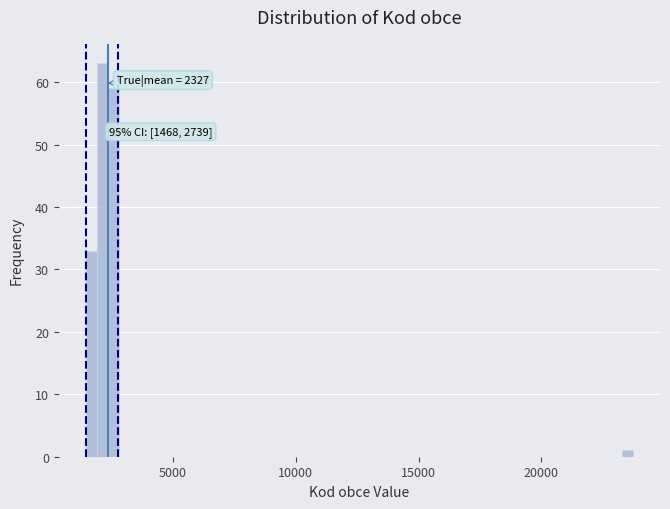

Read against the x-axis, roughly where is the centre of the tallest bar?

2000